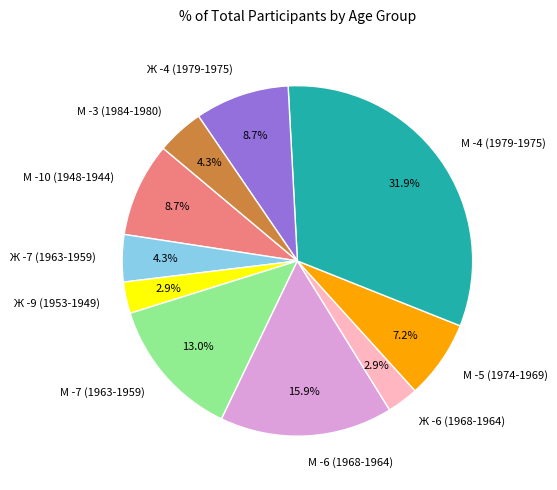

Which slice is the largest?

М -4 (1979-1975)